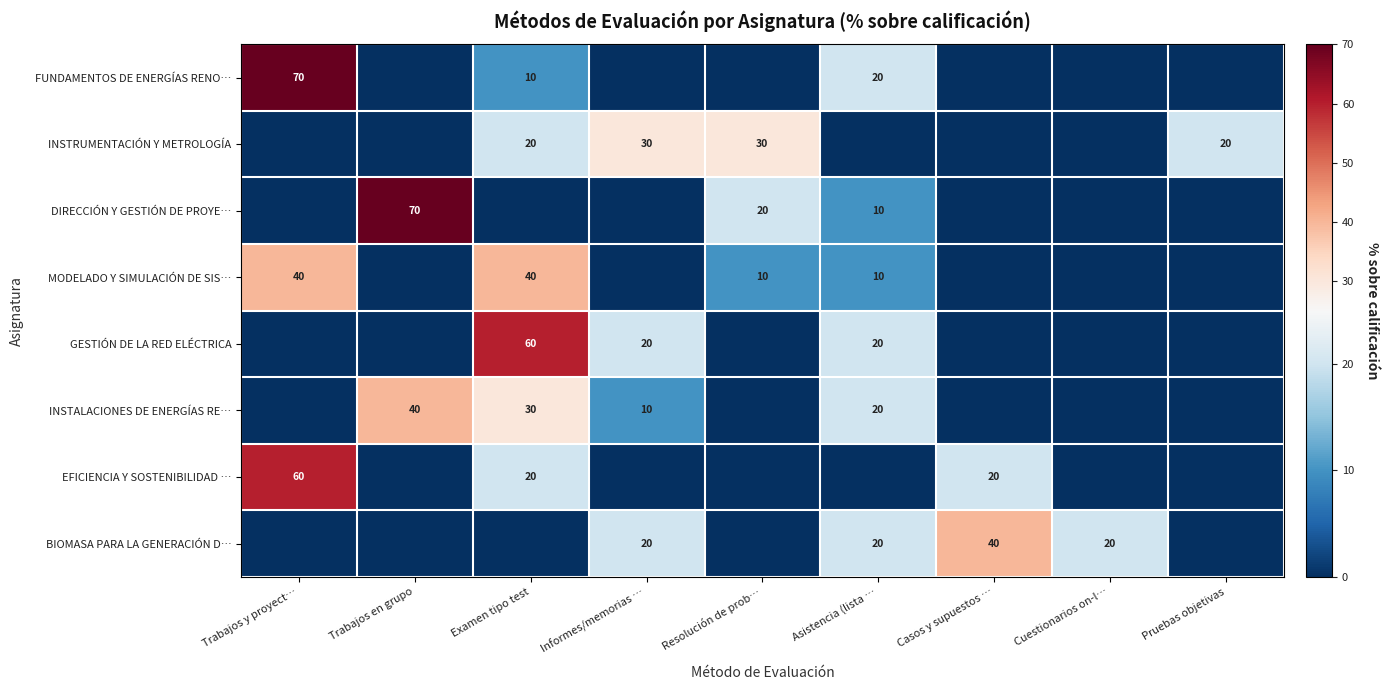

The INSTALACIONES DE ENERGÍAS RE… series shows 10 at Informes/memorias …. True or false?

True